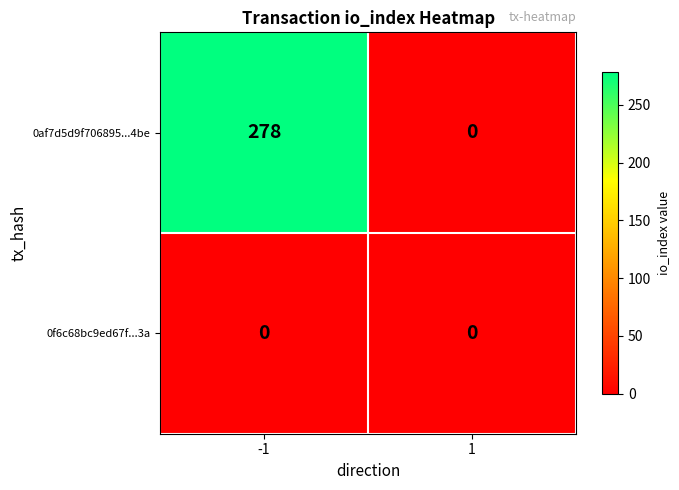

How many series are shown in this chart?

2